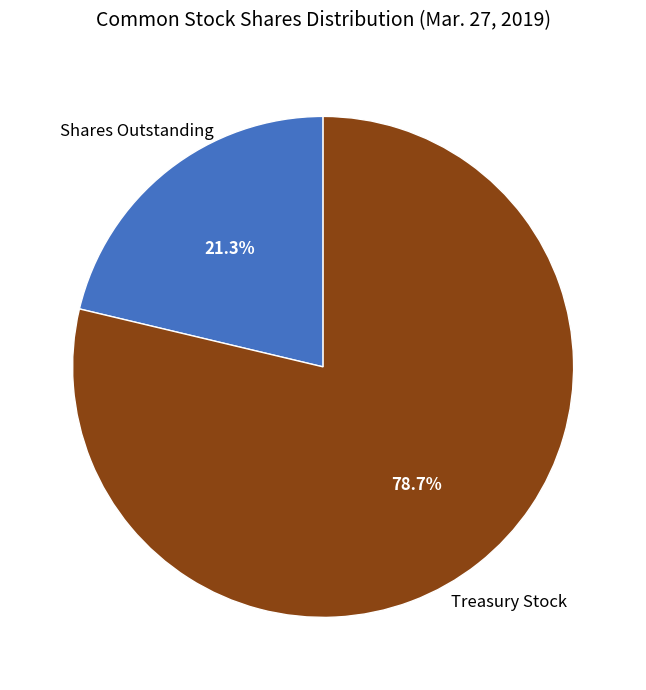

Is there a majority slice in this chart?

Yes